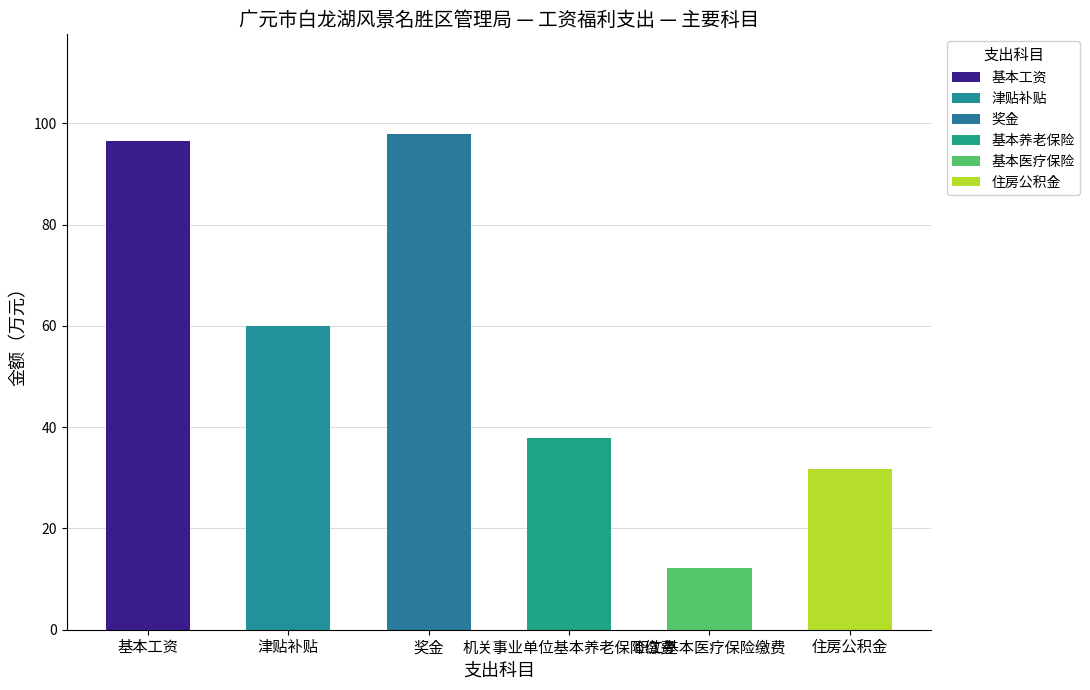

How many bars are there in each group?

6